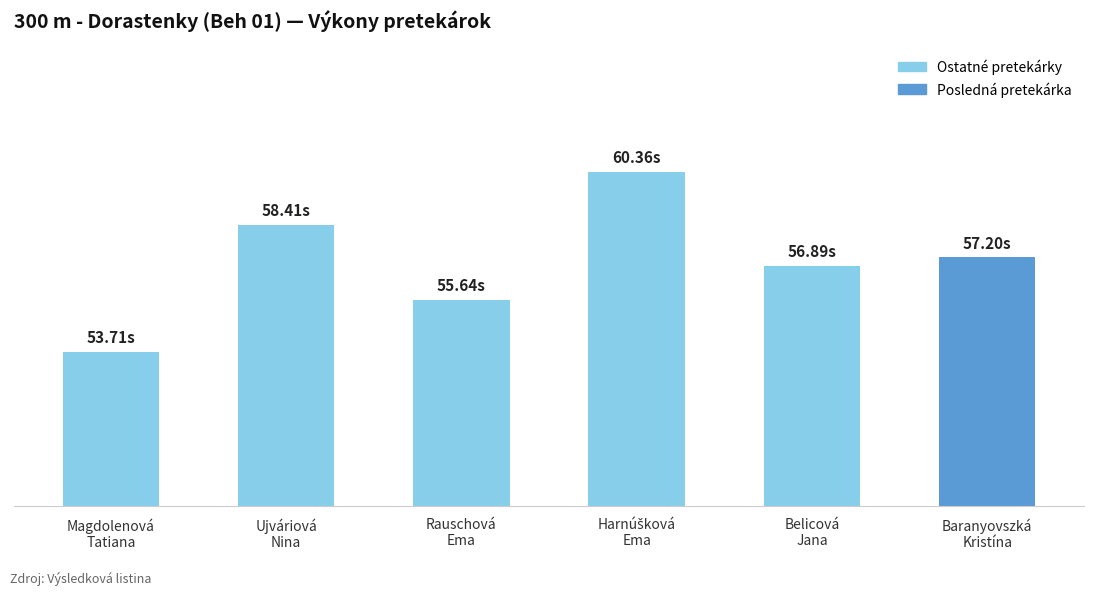

Approximately how many times larger is the value at Ujváriová
Nina compared to Harnúšková
Ema?

1.0